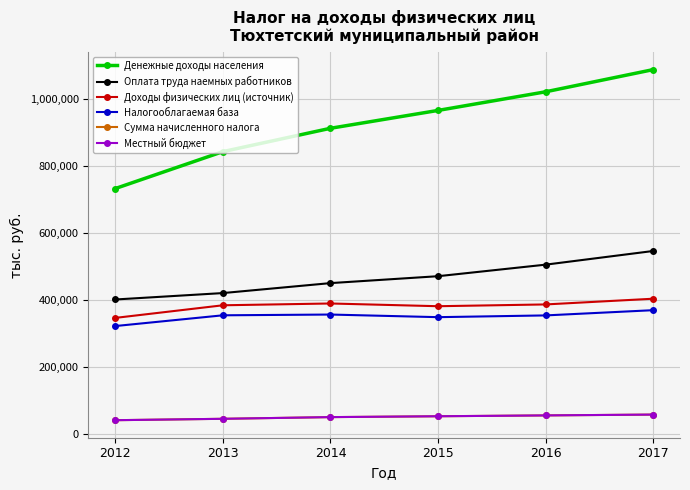

What is the value of the Оплата труда наемных работников point at the 4th from the left?

470865.2